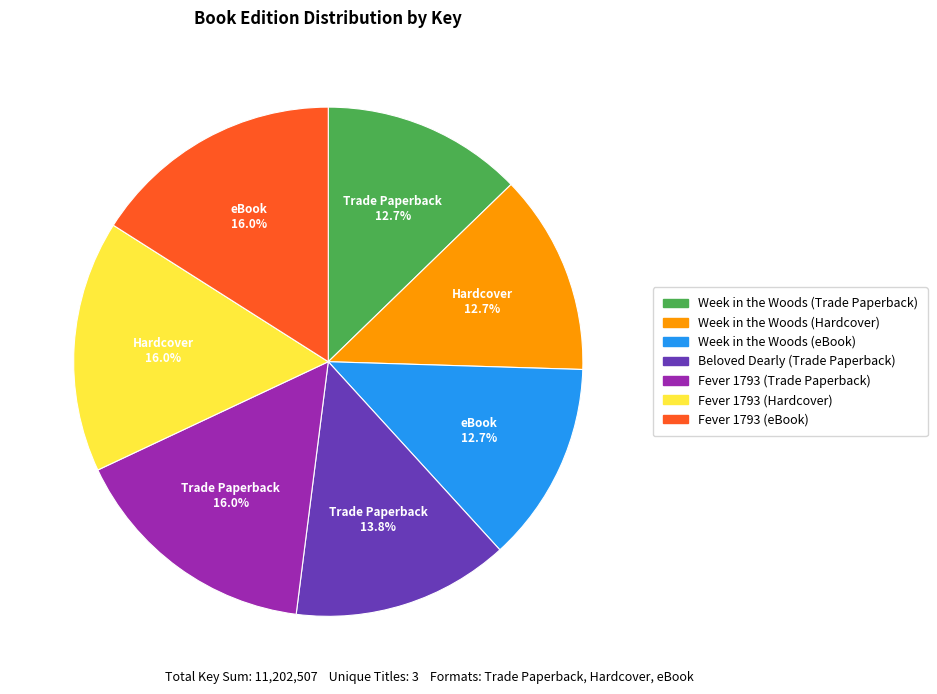

Which has a higher value, Week in the Woods (eBook) or Beloved Dearly (Trade Paperback)?

Beloved Dearly (Trade Paperback)